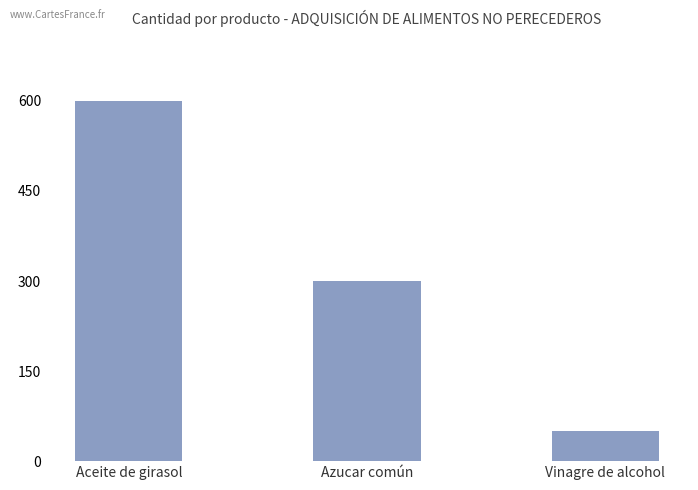

Reading right to left, extract all data points from this chart.

50	300	600